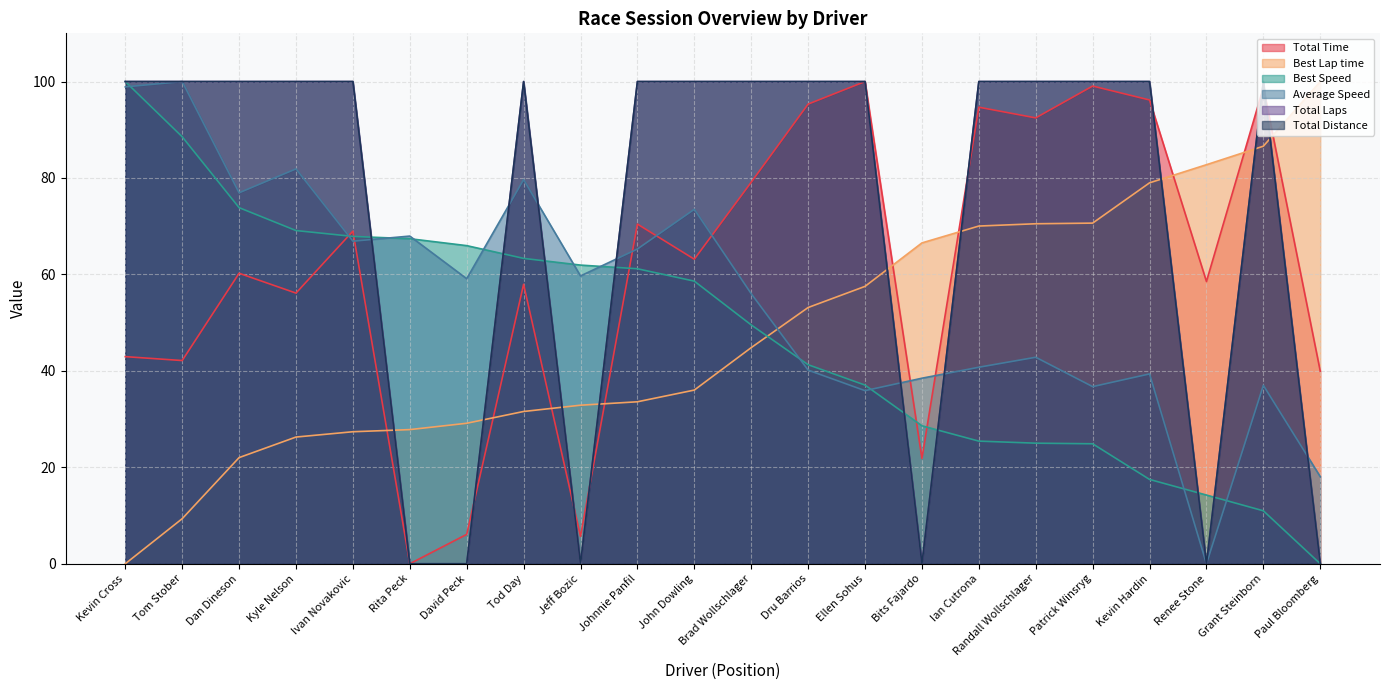

What are all the series names shown in the legend?

Total Time, Best Lap time, Best Speed, Average Speed, Total Laps, Total Distance